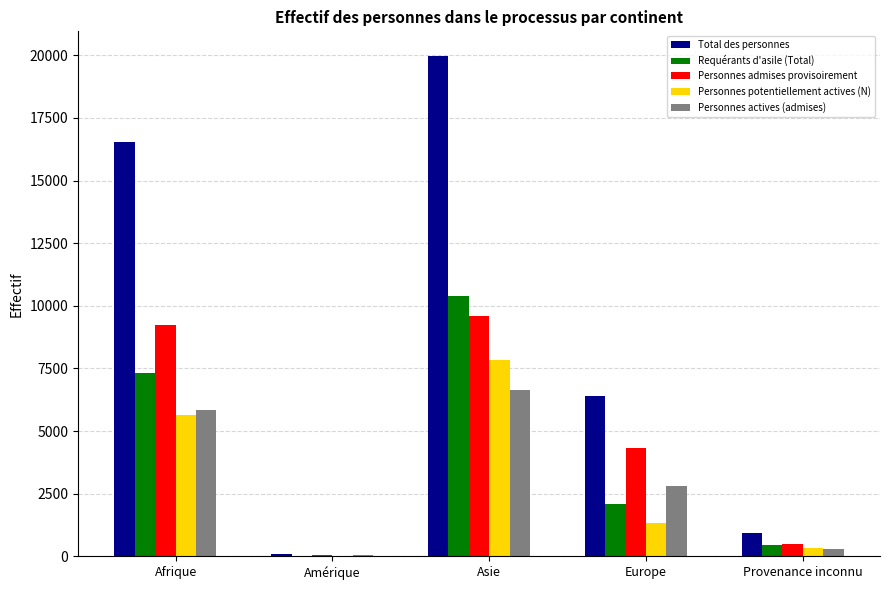

What is the sum of the Total des personnes values at Afrique and Asie?

36515